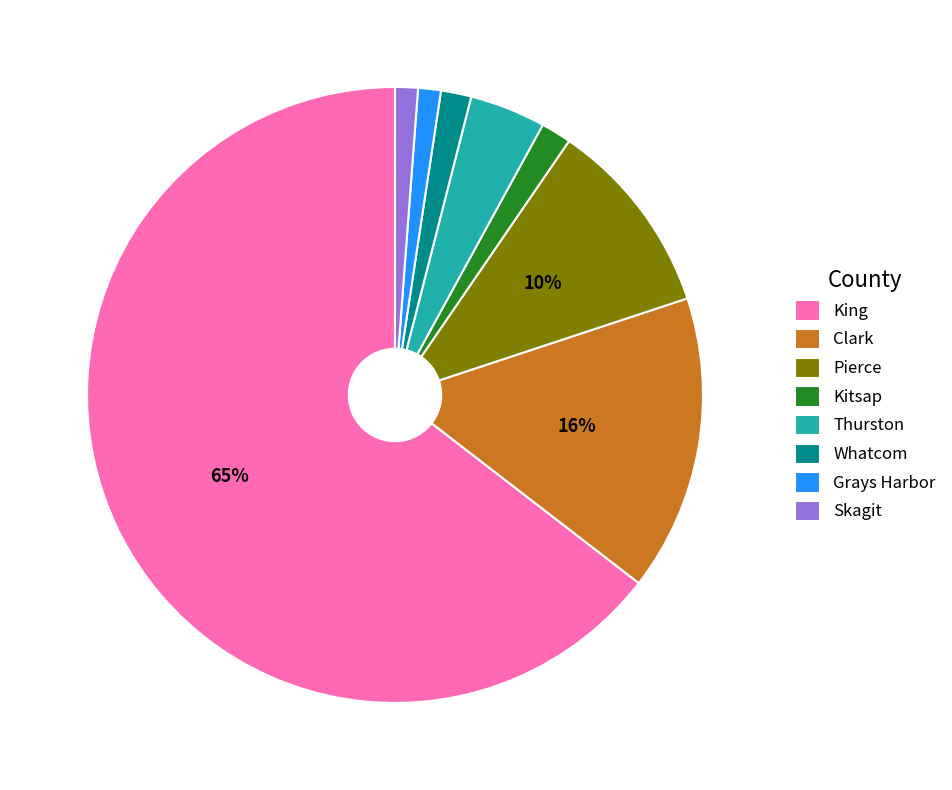

Which category has the biggest portion of the pie?

King